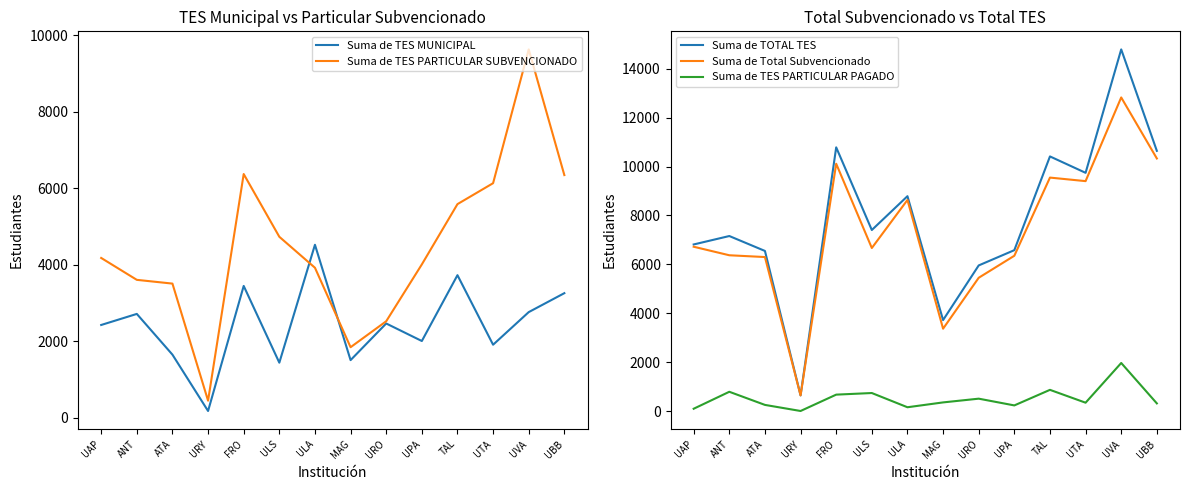

What is the approximate value of Suma de TES PARTICULAR SUBVENCIONADO at MAG?

1847